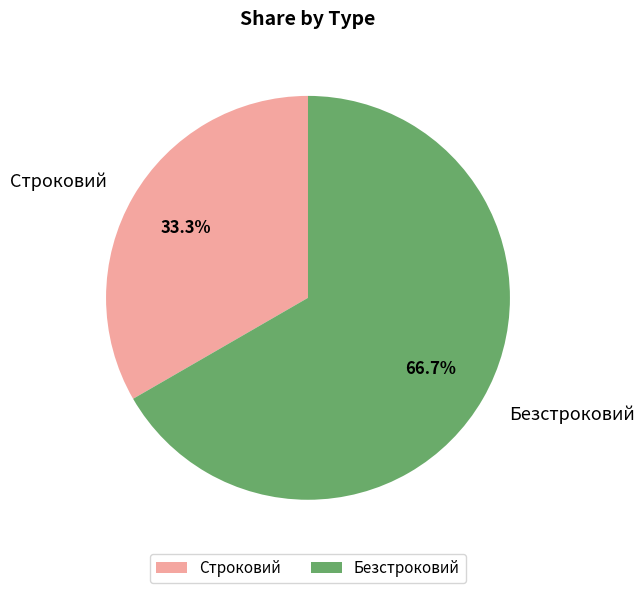

Rank the categories by value from highest to lowest.

Безстроковий, Строковий